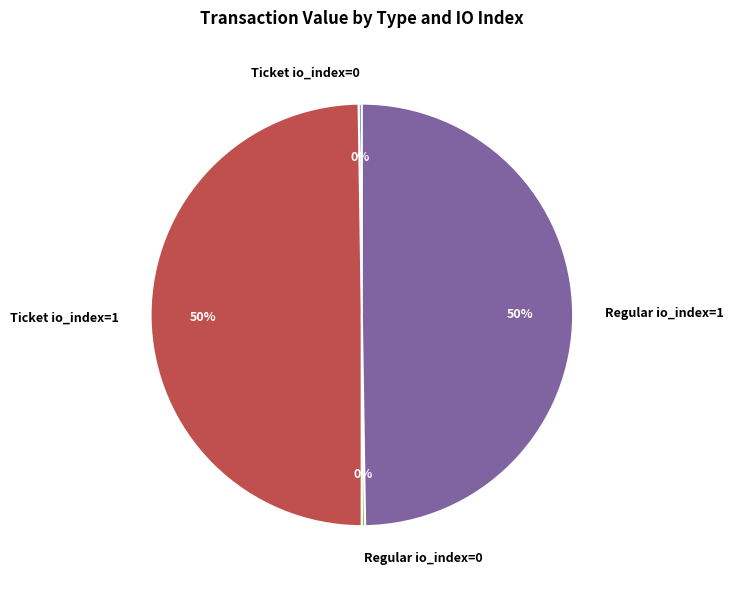

Do Ticket io_index=1 and Regular io_index=1 together represent more than half of the pie?

Yes